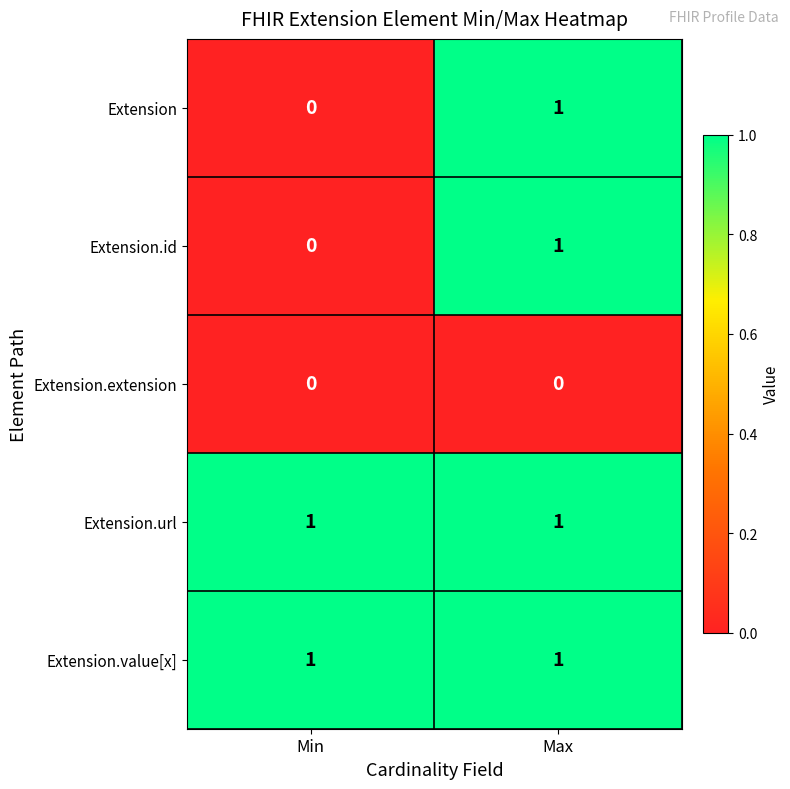

Which category has the lowest value in the Extension series?

Min